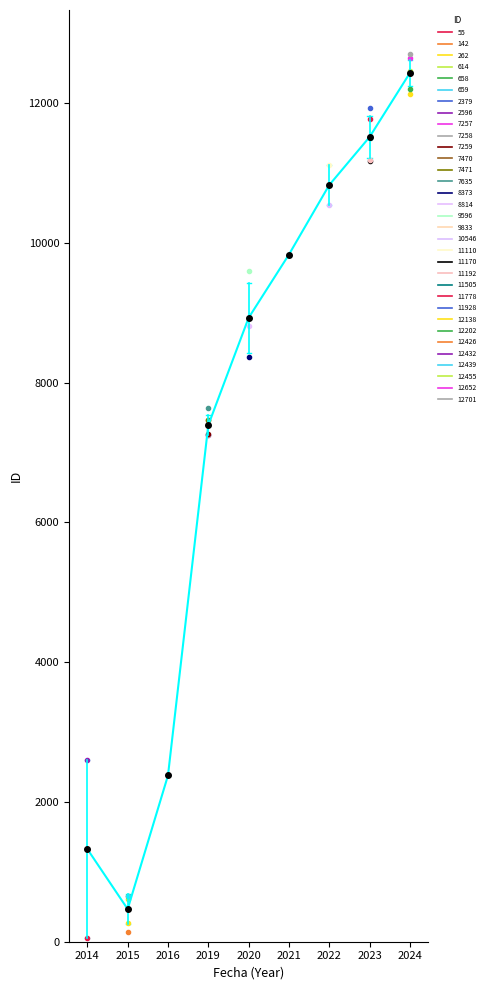

What is the difference between the second highest and minimum values?

11047.6